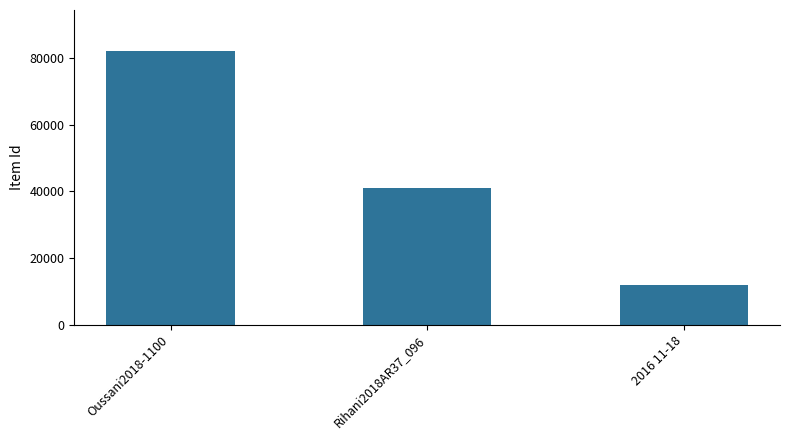

What is the difference between the second highest and minimum values?

29171